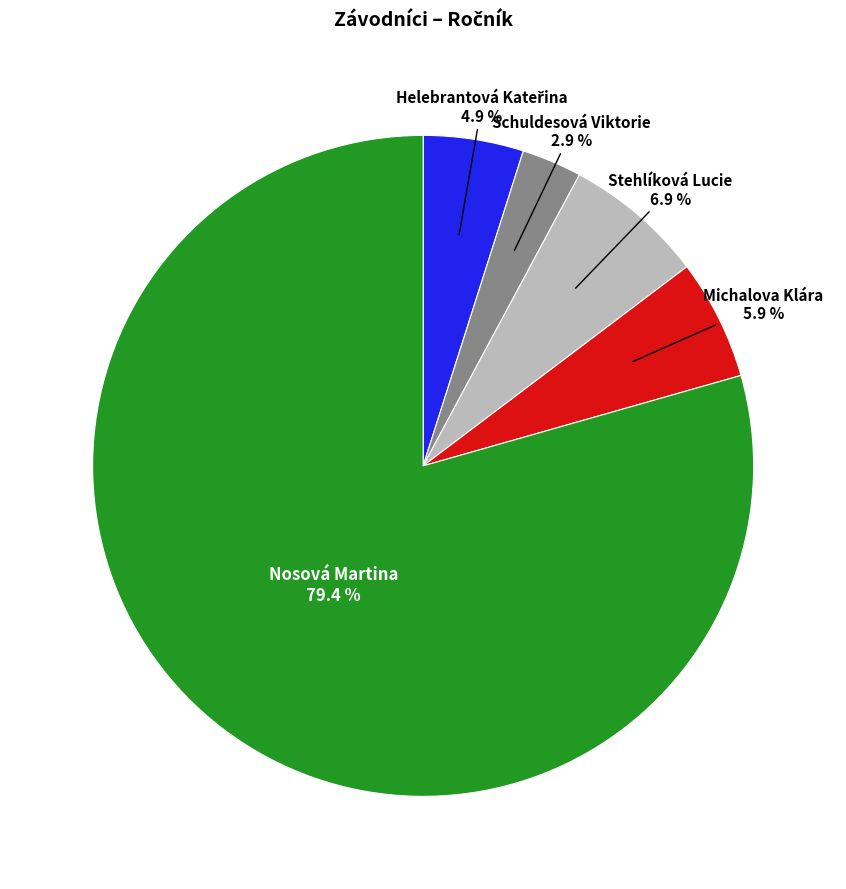

Is there a majority slice in this chart?

Yes